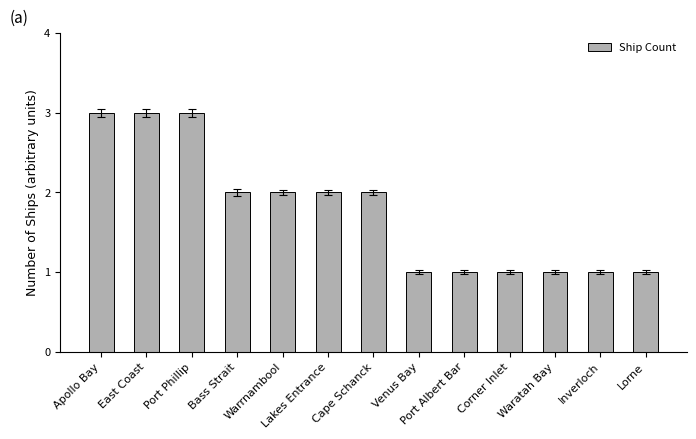

What is the ratio of the value at Waratah Bay to the value at Bass Strait?

0.5